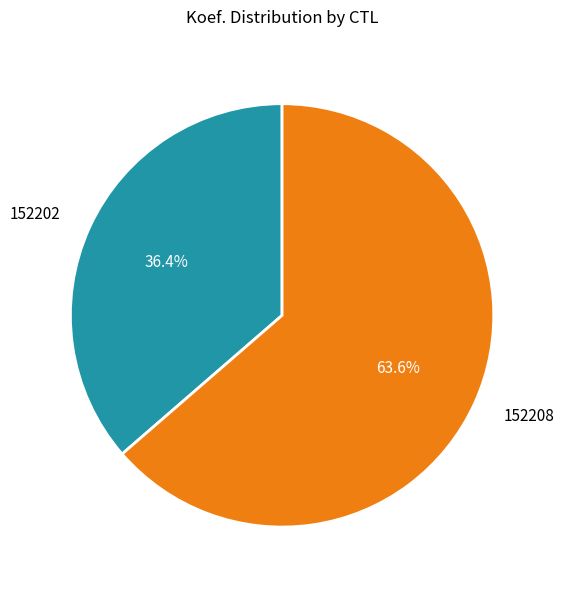

Does 152208 account for over 50% of the chart?

Yes